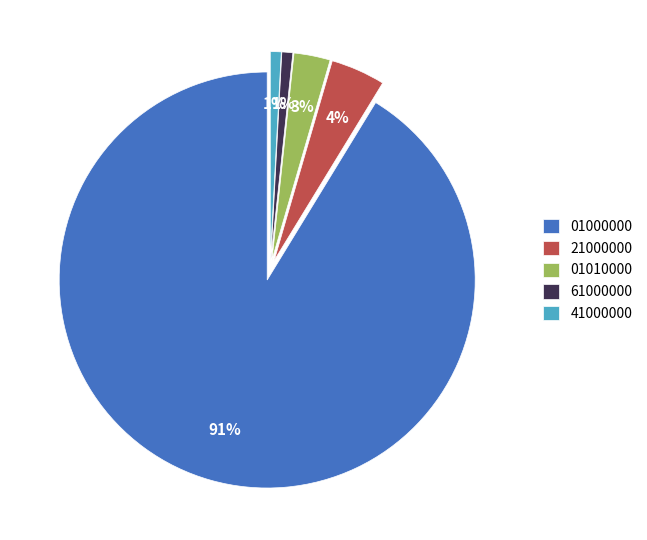

Approximately how many times larger is the value at 41000000 compared to 01010000?

0.3